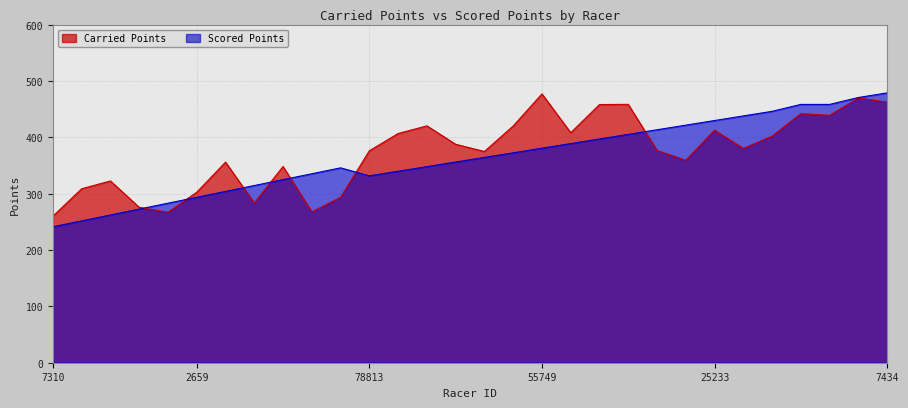

True or false: Carried Points and Scored Points cross at least once.

True